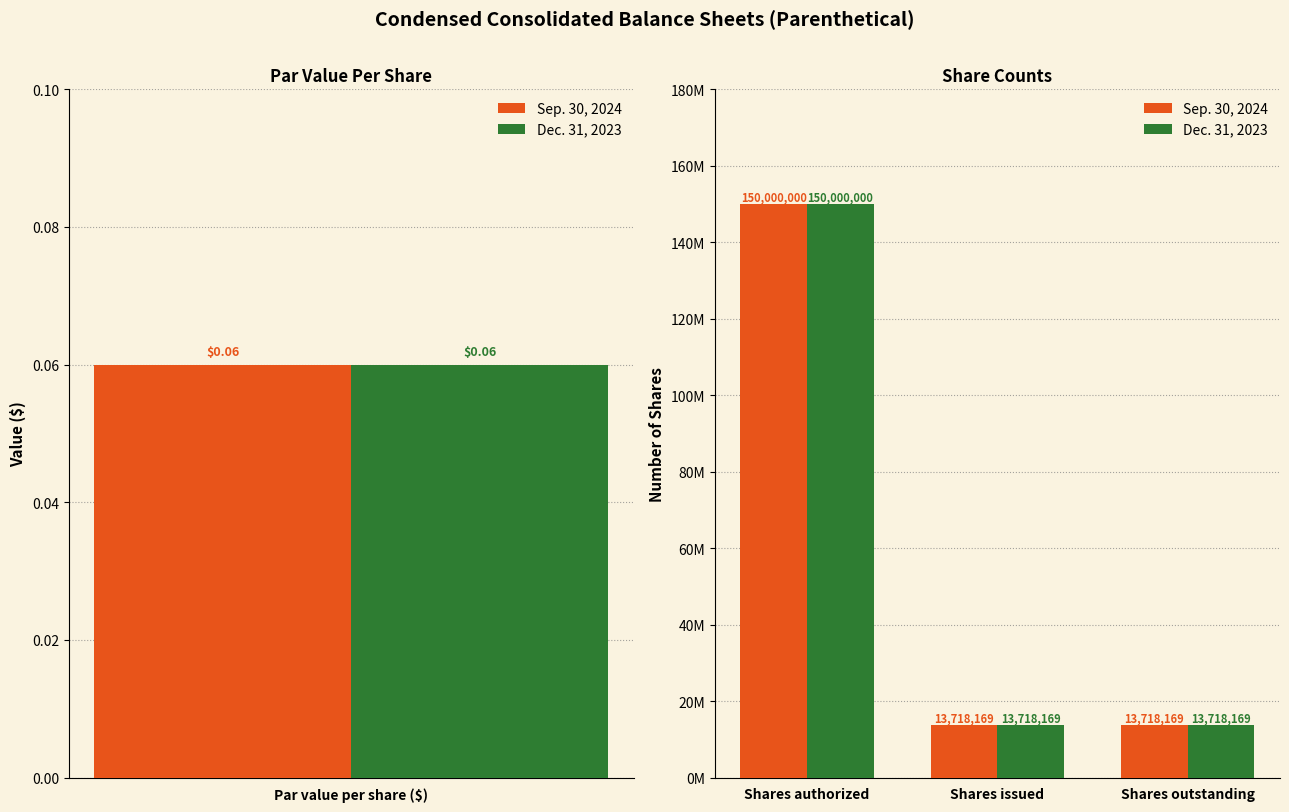

The value of Sep. 30, 2024 at Shares outstanding is 23722635. True or false?

False